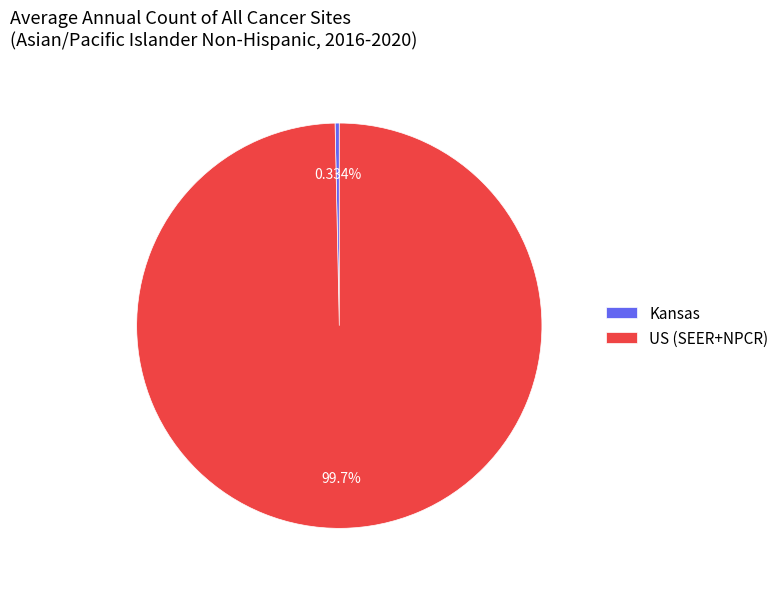

Which has a higher value, US (SEER+NPCR) or Kansas?

US (SEER+NPCR)